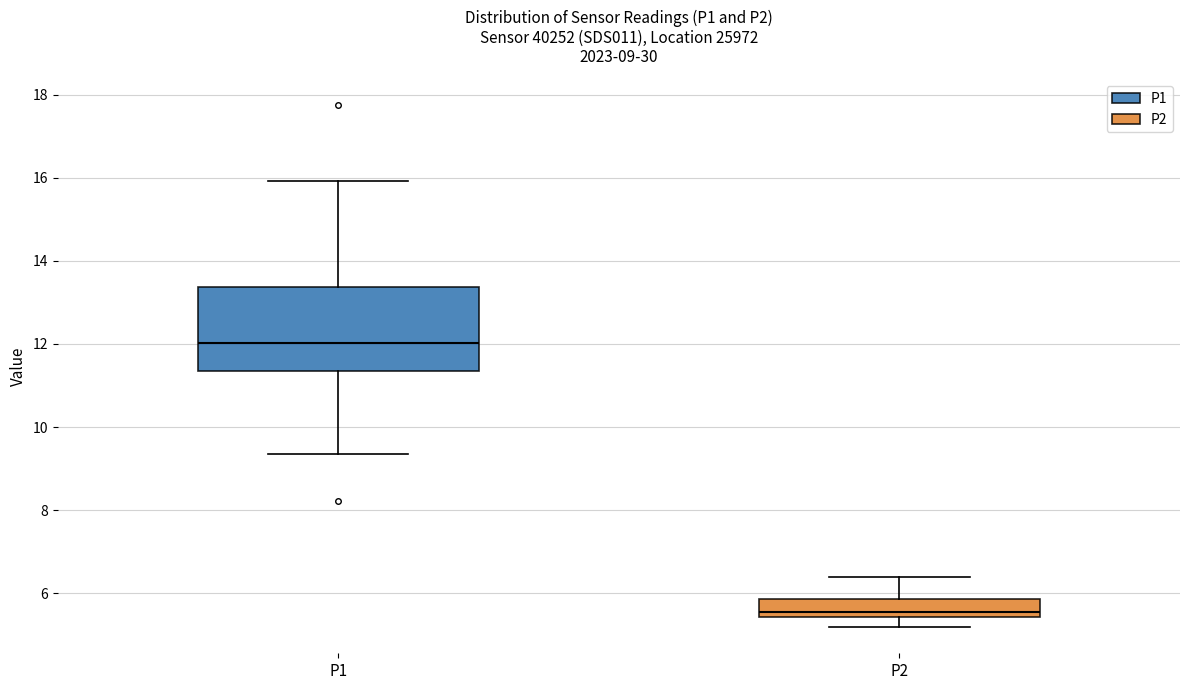

Which box's median line is the lowest?

P2